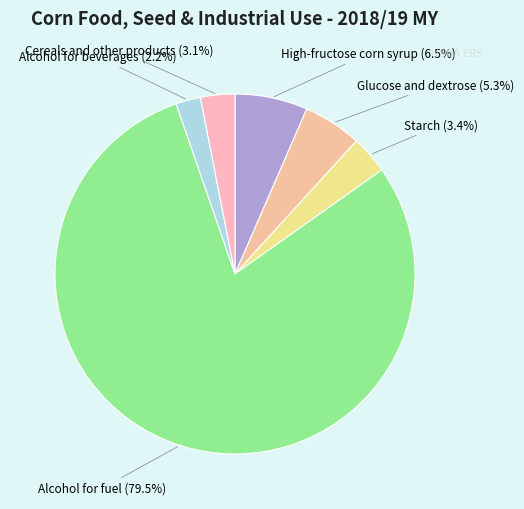

To the nearest percent, what is the average slice percentage?

17%